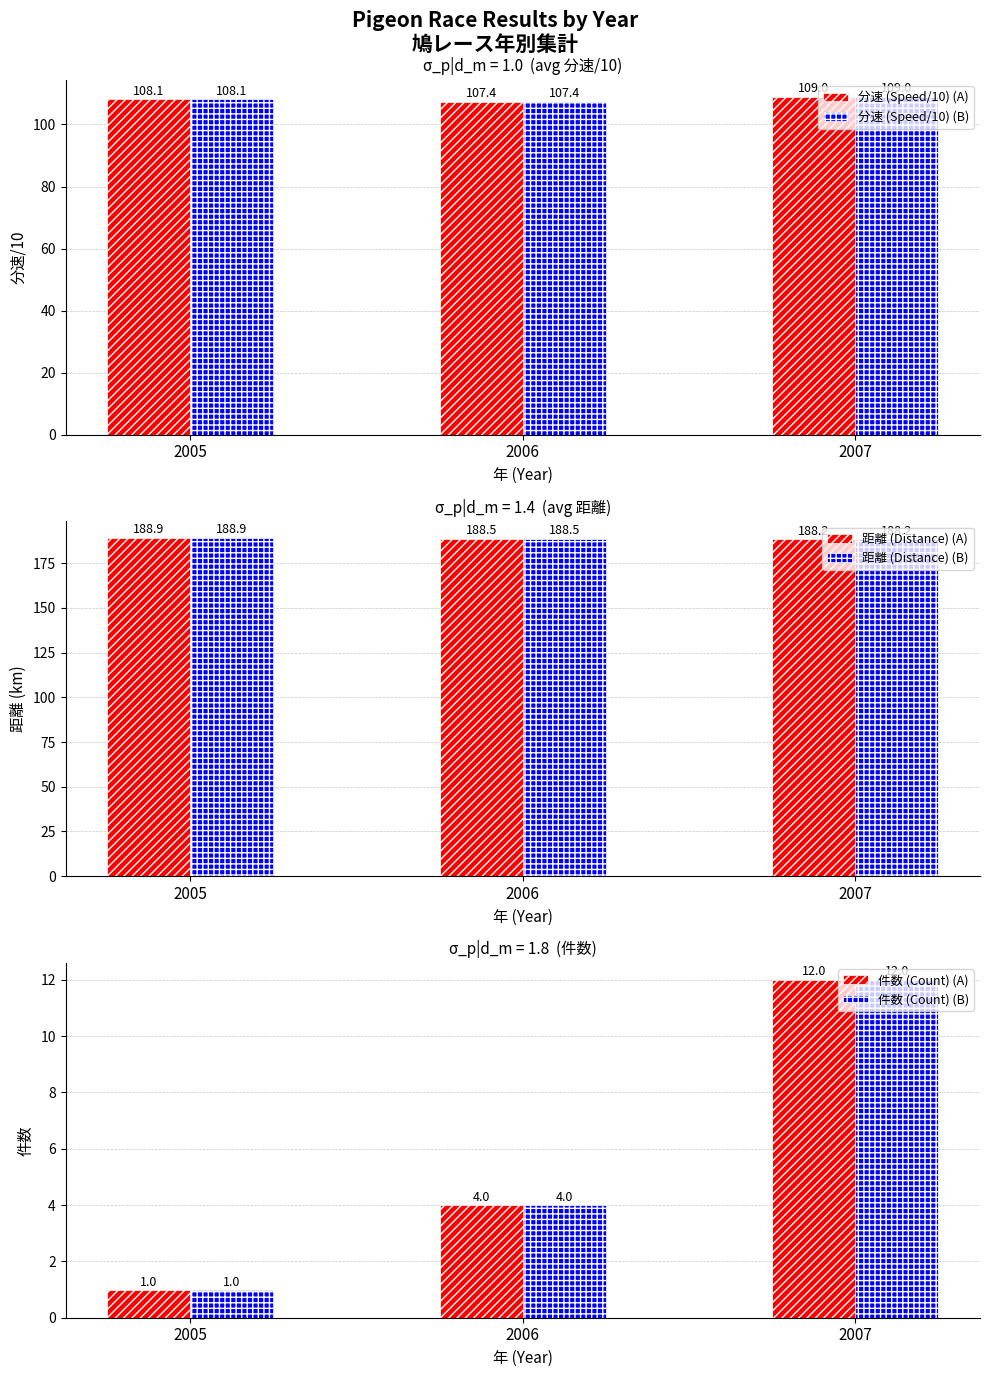

Between 2005 and 2006, which series saw the biggest shift?

件数 (Count) (A)